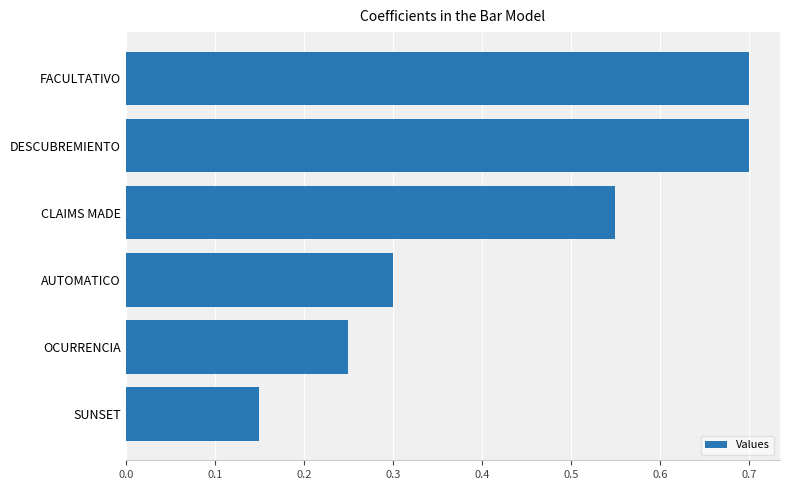

What is the change in value from AUTOMATICO to FACULTATIVO?

+0.4